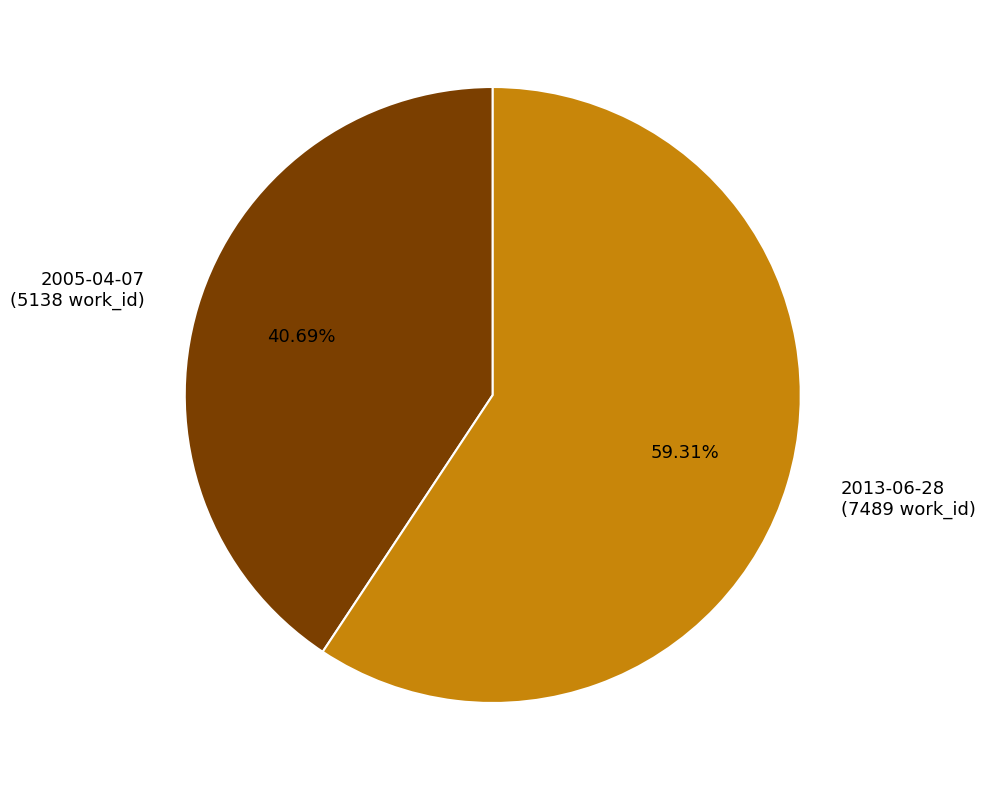

Does 2013-06-28 account for over 50% of the chart?

Yes